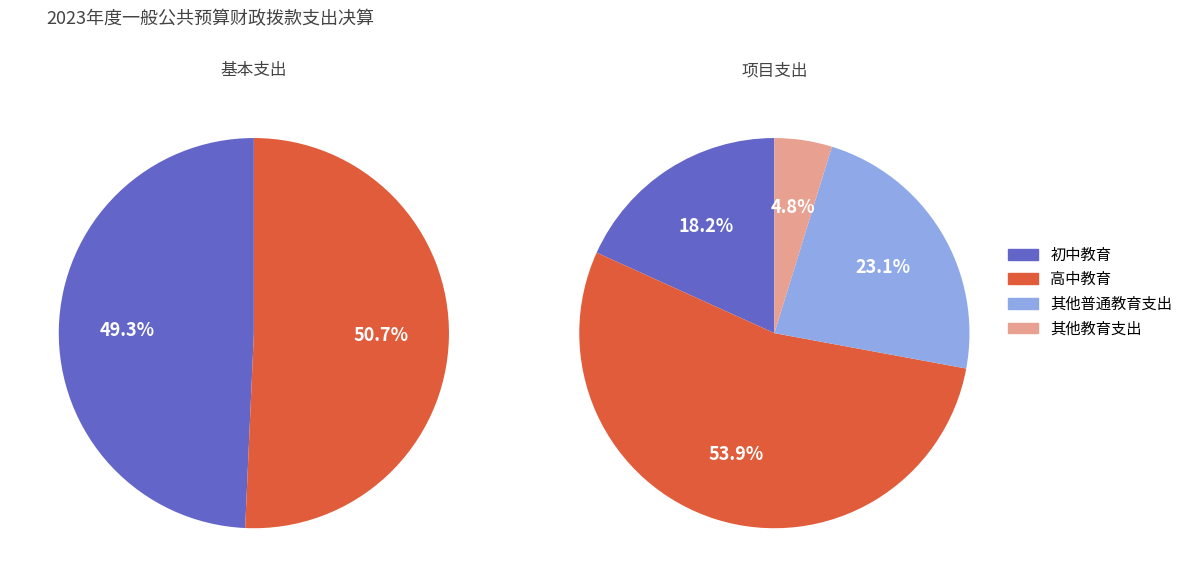

Which slice is the largest?

高中教育